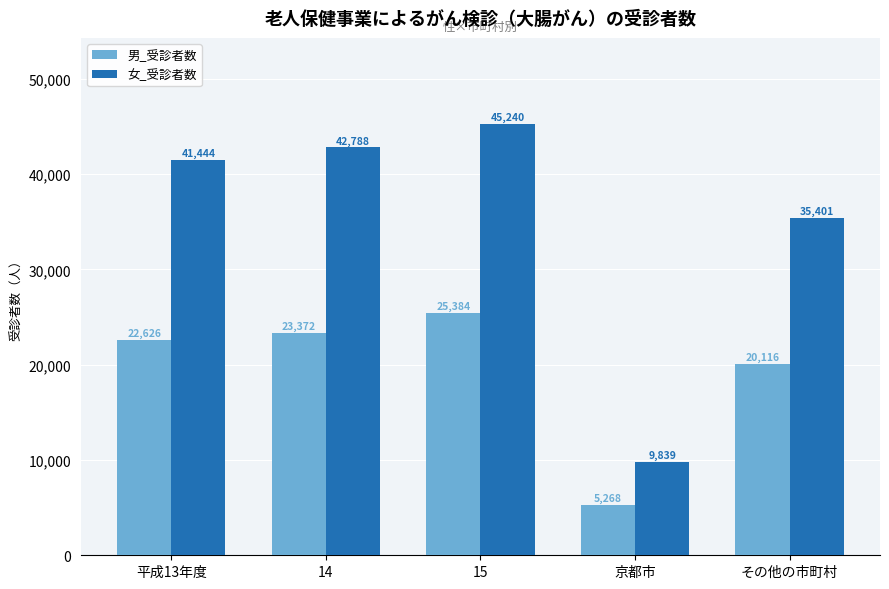

At 平成13年度, list the series in order from largest to smallest.

女_受診者数, 男_受診者数